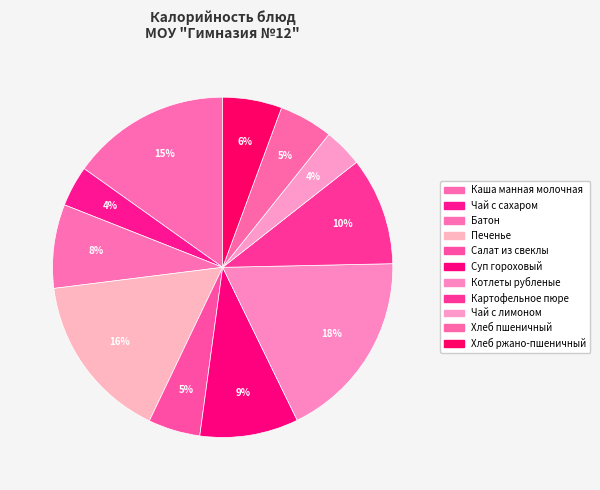

What portion of the pie excludes Котлеты рубленые?

81.9%